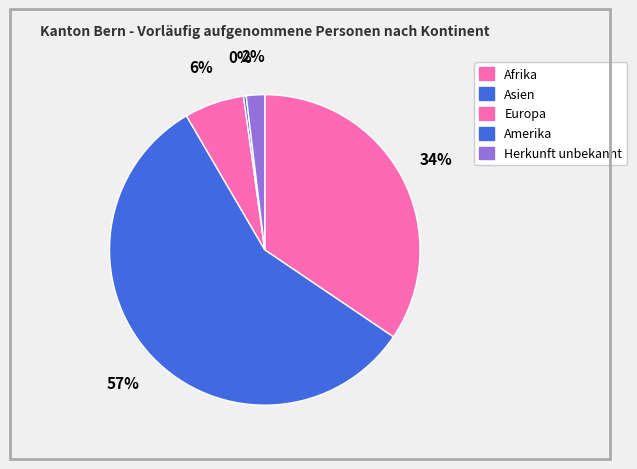

Is Asien the majority of the pie?

Yes